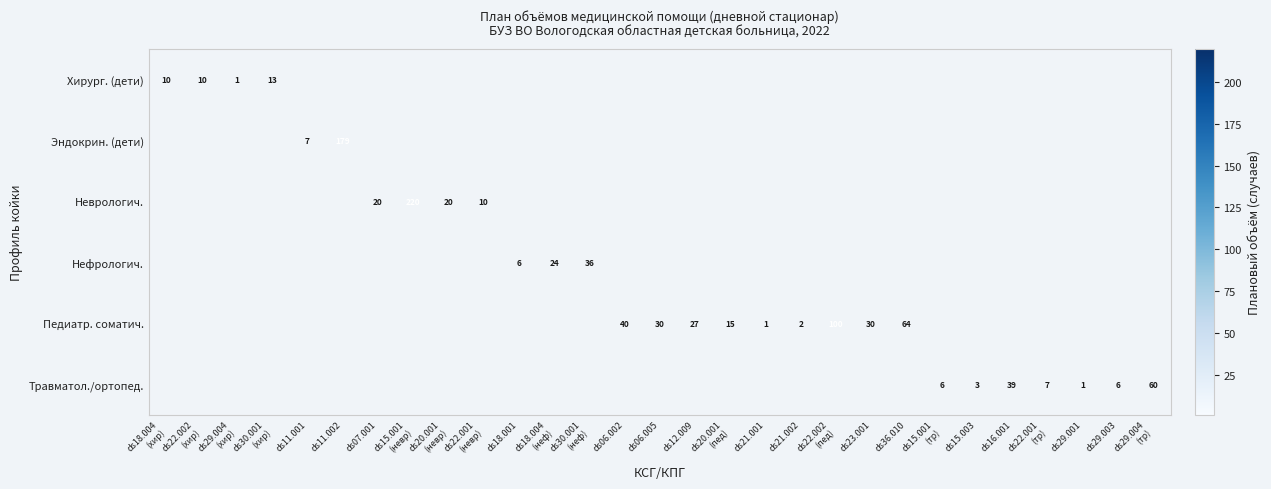

The value of Эндокрин. (дети) at ds11.001 is 12. True or false?

False